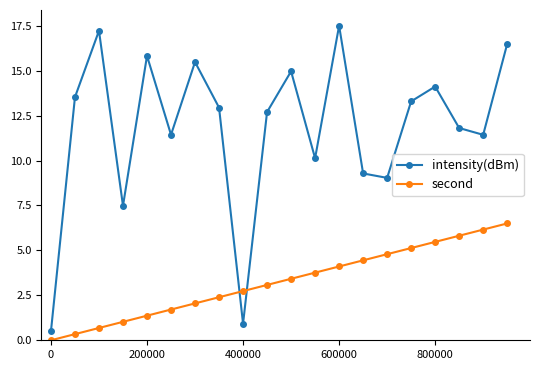

What is the difference between the second highest and minimum values in the intensity(dBm) series?

16.7